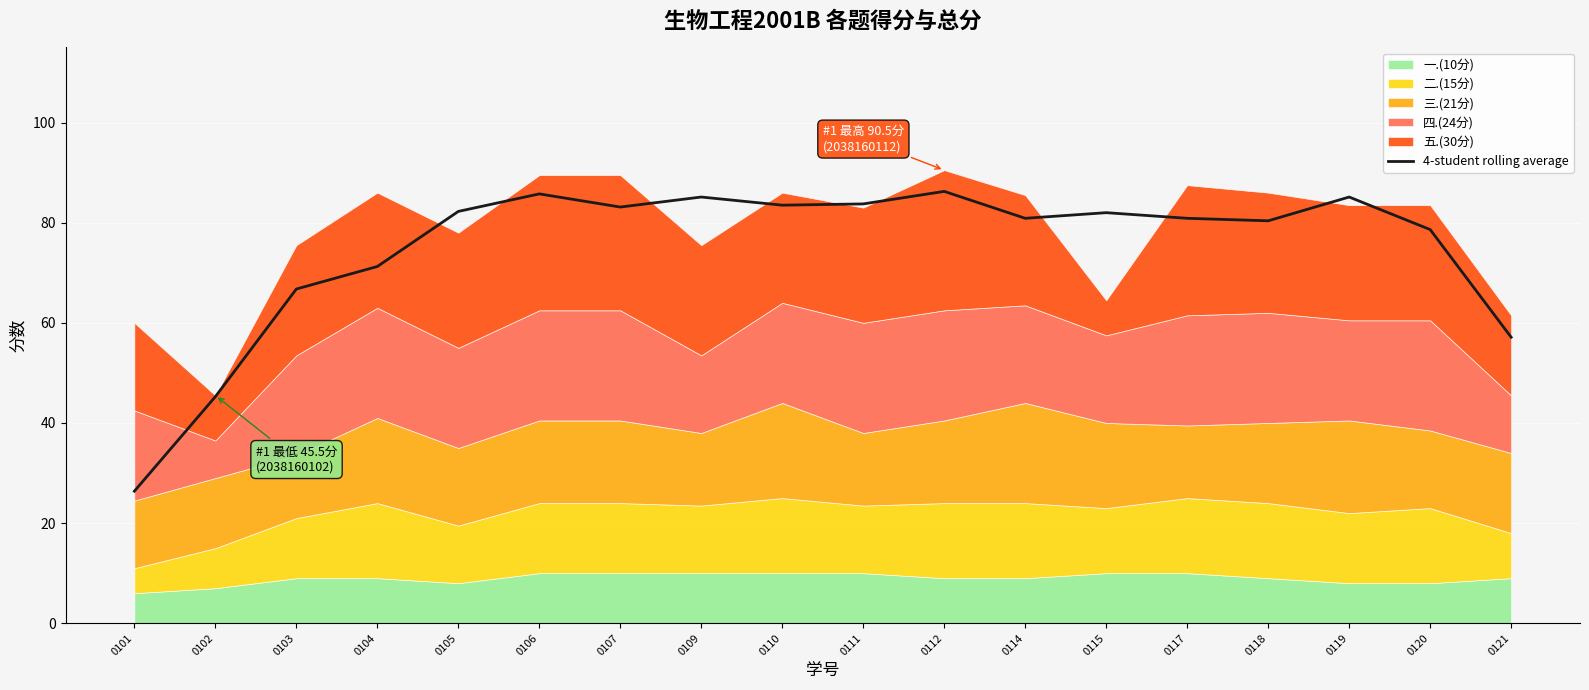

What is the greatest value displayed?

86.2